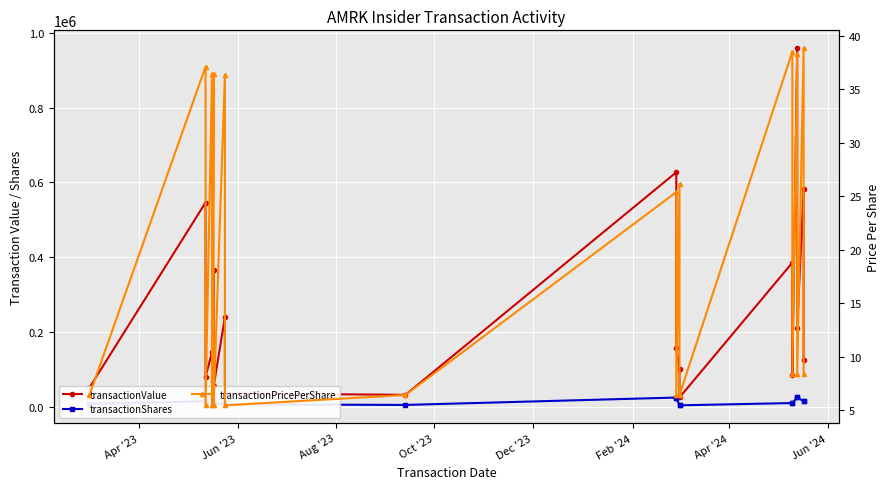

How many lines are shown in the chart?

3